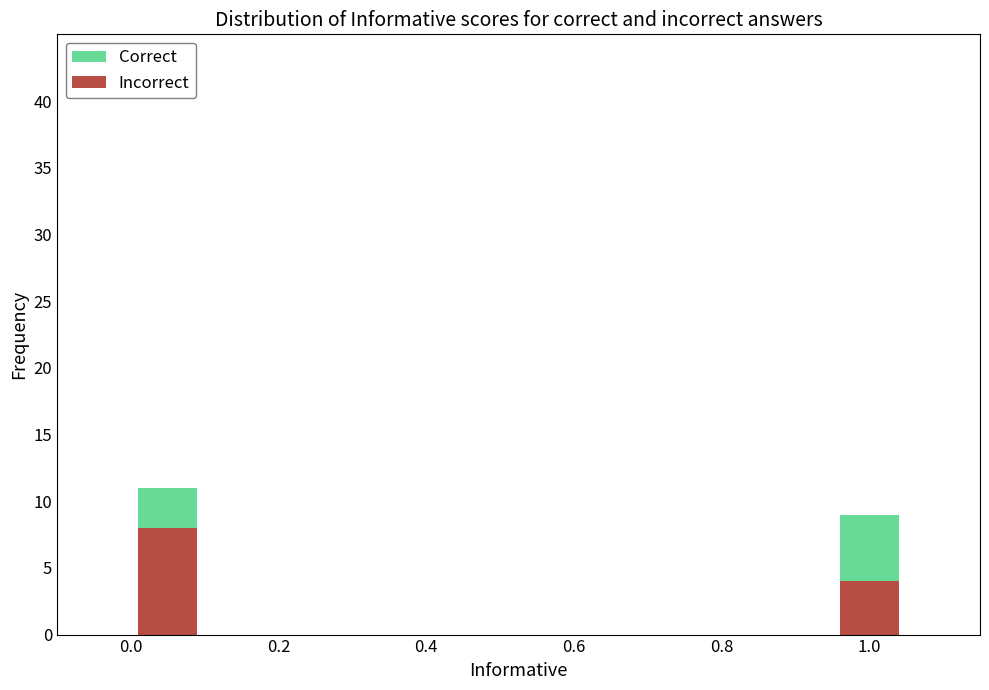

What is the total value across all series at 1.0?

9